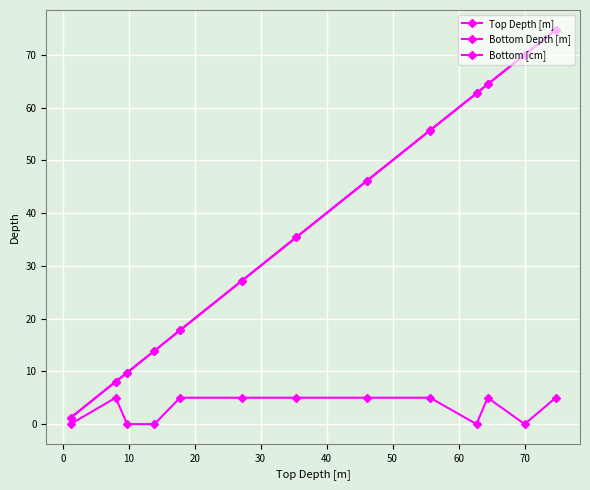

Does the chart have visible grid lines?

Yes